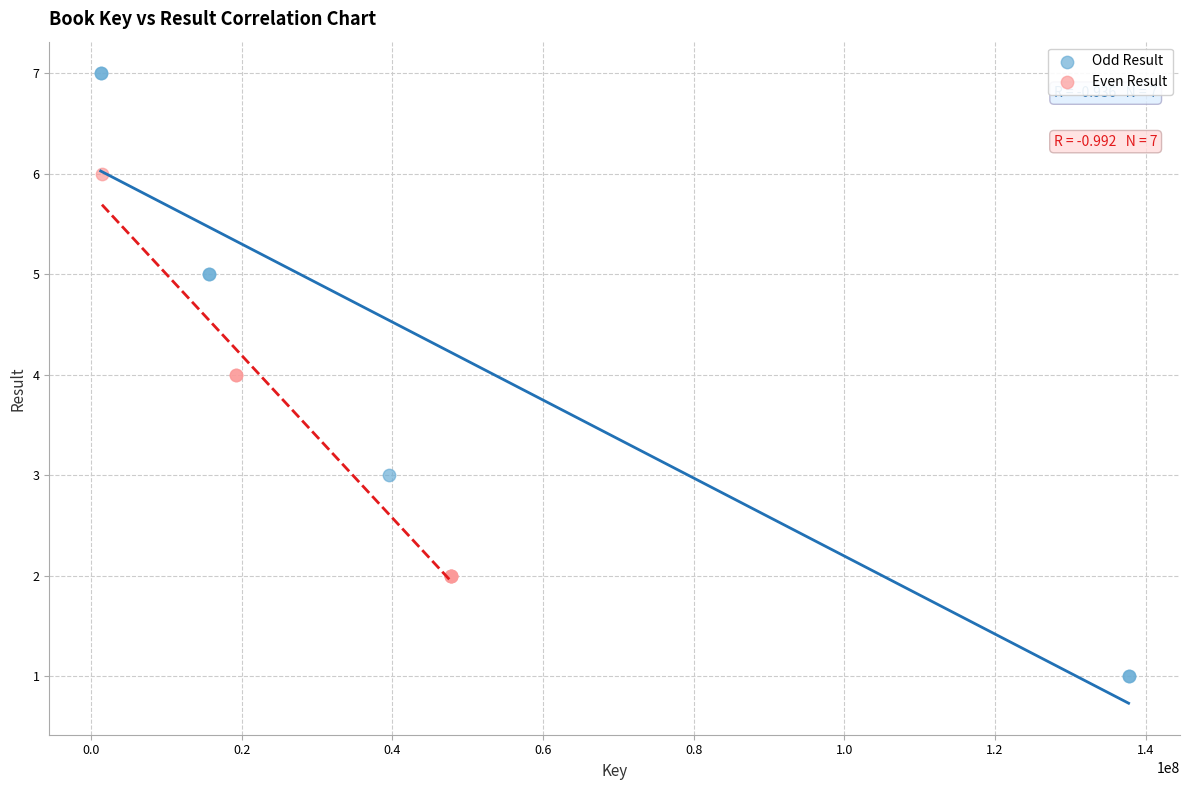

Which series has the largest Y range (max minus min)?

Odd Result